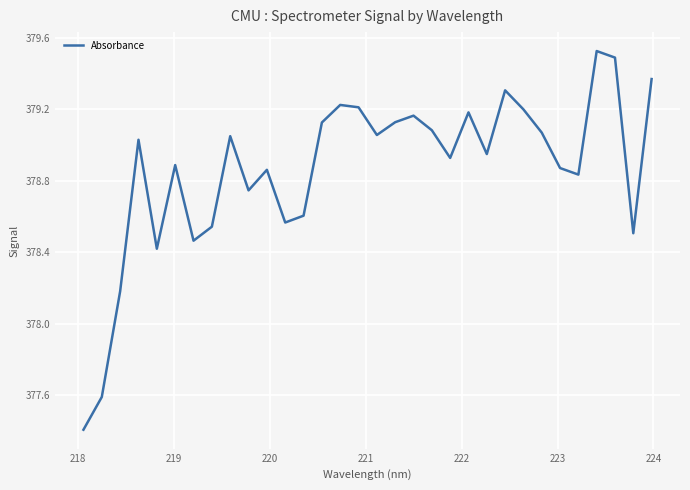

What is the minimum value shown in the chart?

377.4